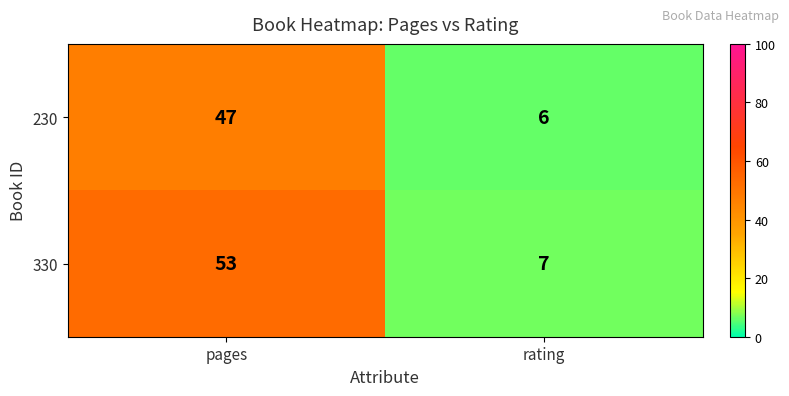

What is the approximate value of 330 at pages, to the nearest 5?

55